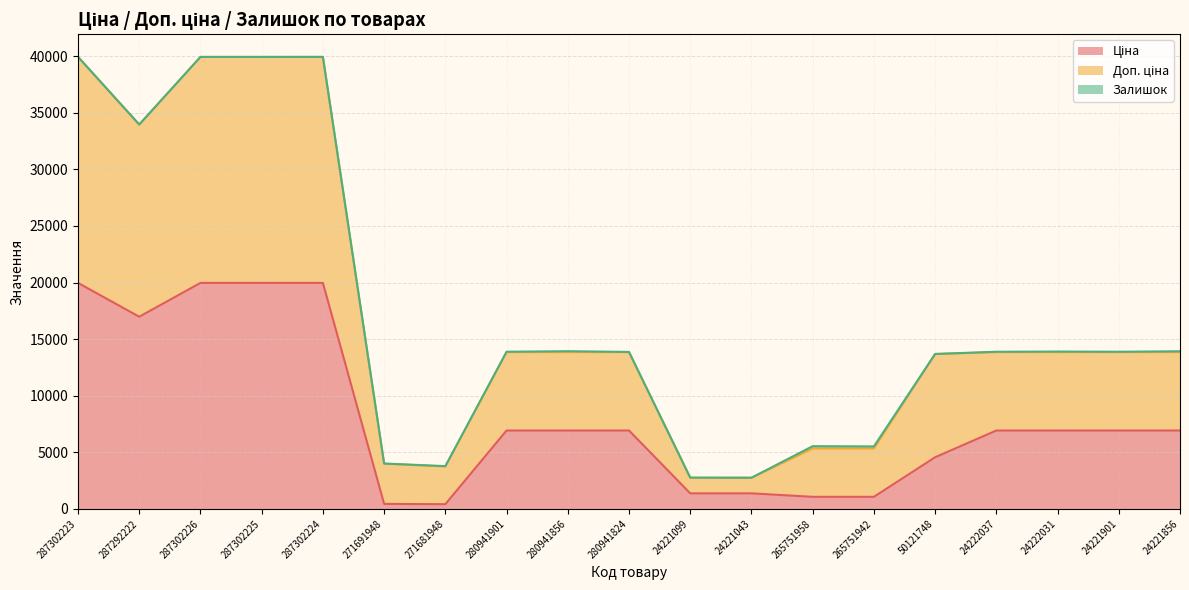

Which series has the widest spread of values?

Доп. ціна